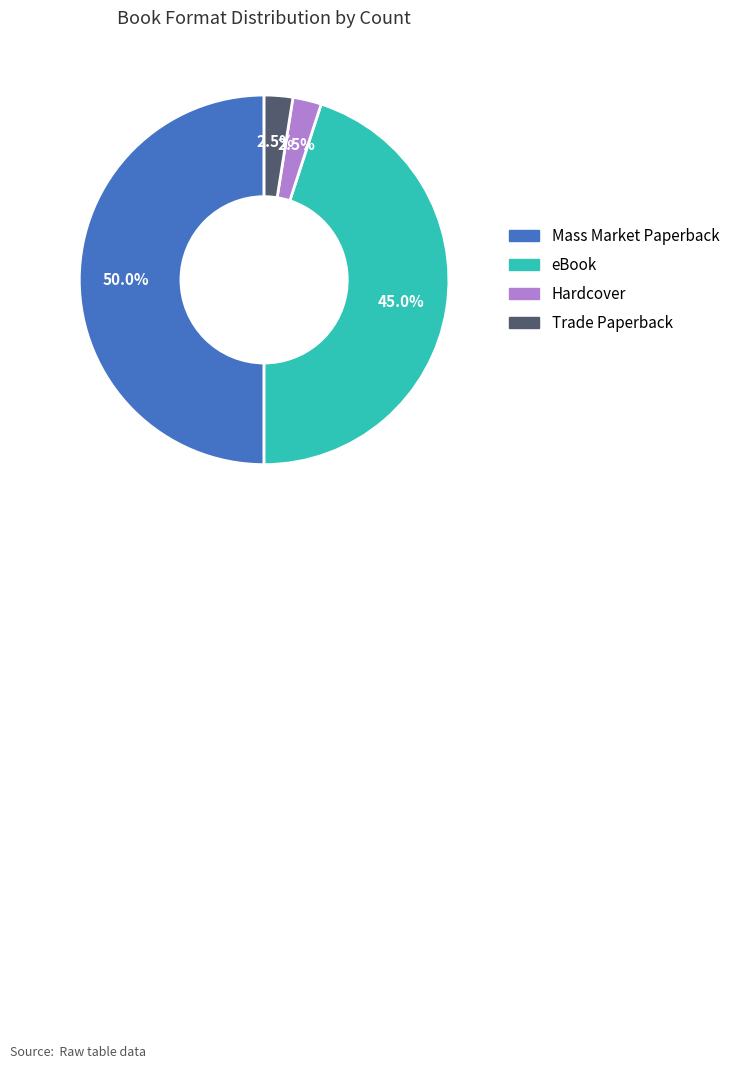

Is it true that Trade Paperback is 9% of the pie?

False